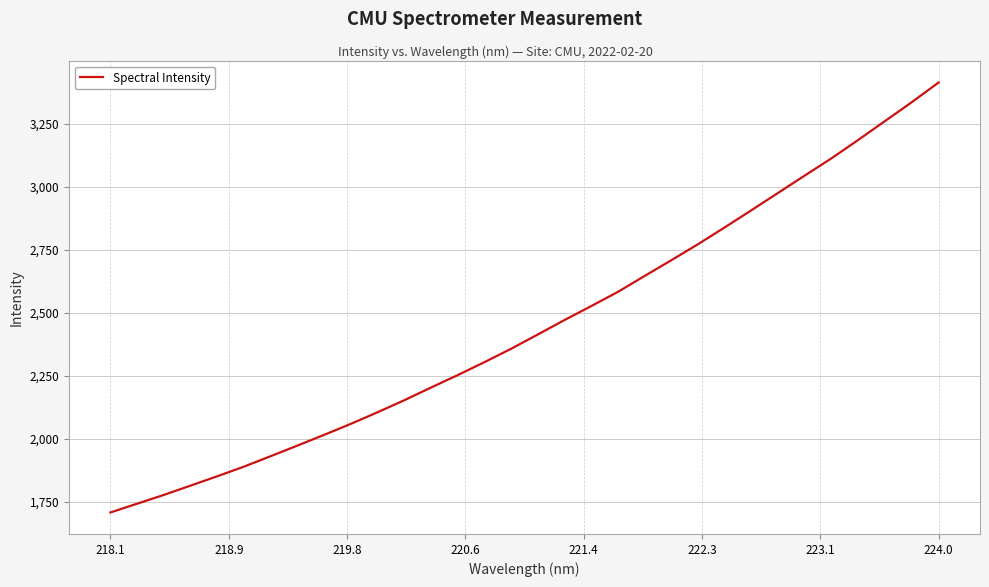

What is the maximum value shown in the chart?

3414.5